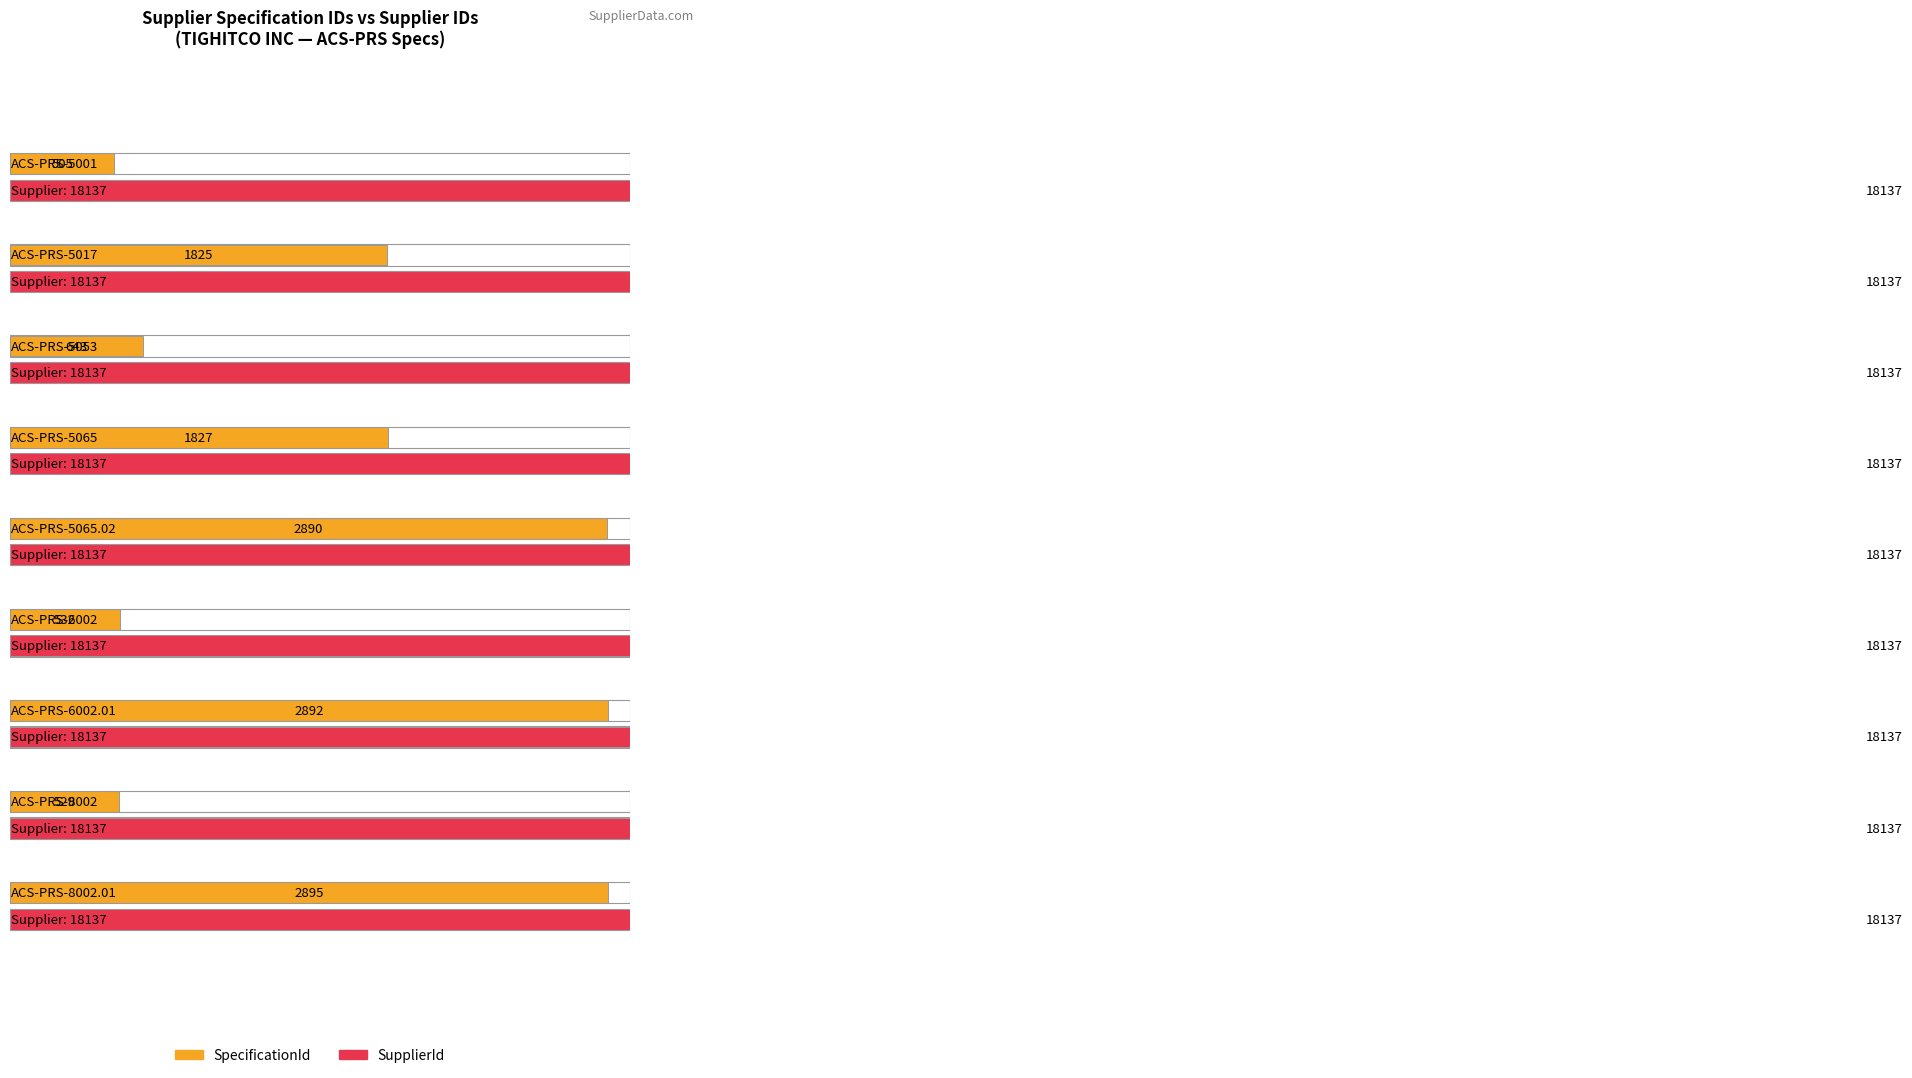

At ACS-PRS-8002, list the series in order from smallest to largest.

SpecificationId, SupplierId